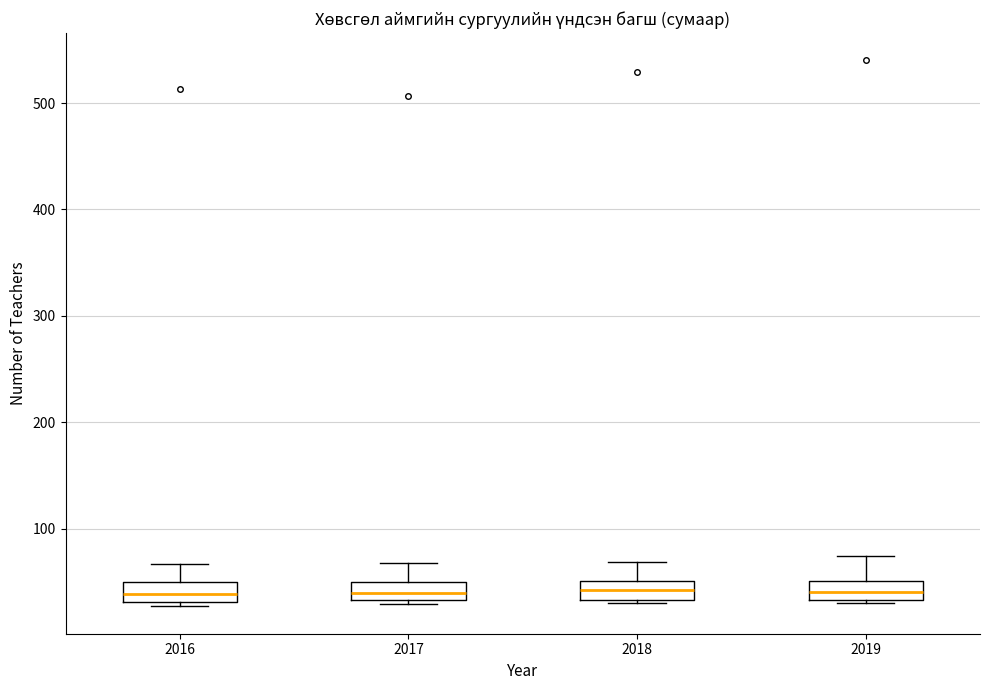

Reading left to right, transcribe this box plot: for each box, give where its median line is, the range the box spans, and where its two whiskers end, as read against the y-axis. The values are not printed on the chart, so give them approximately, as read against the axis.

2016: median 40, box 30 to 50, whiskers 30 (just below the box's lower edge) to 70
2017: median 40, box 30 to 50, whiskers 30 (just below the box's lower edge) to 70
2018: median 40, box 30 to 50, whiskers 30 to 70
2019: median 40, box 30 to 50, whiskers 30 (just below the box's lower edge) to 70